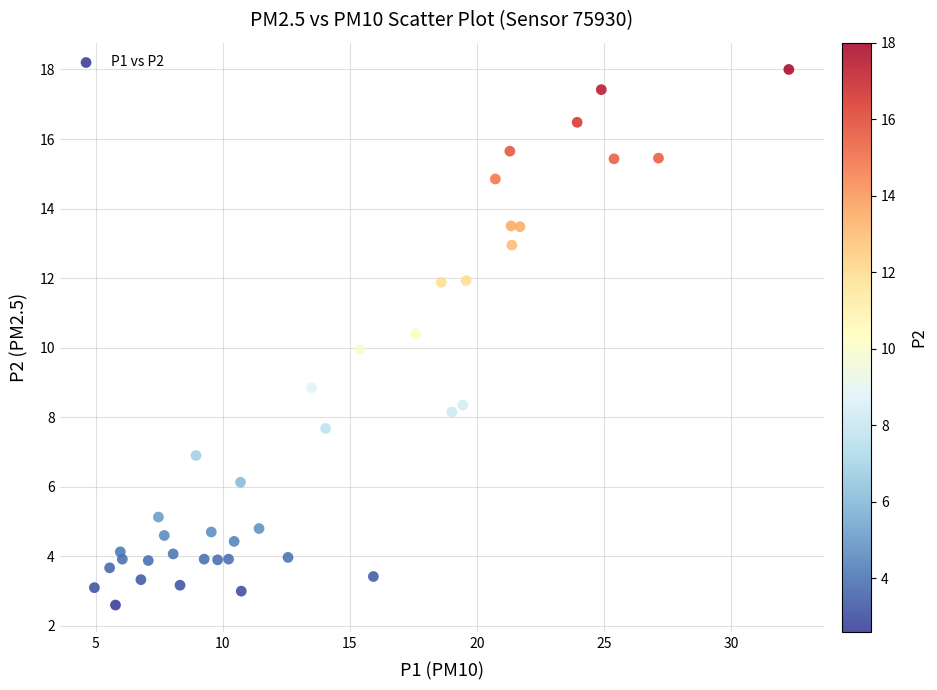

What is the range of X values (max minus min)?

27.3